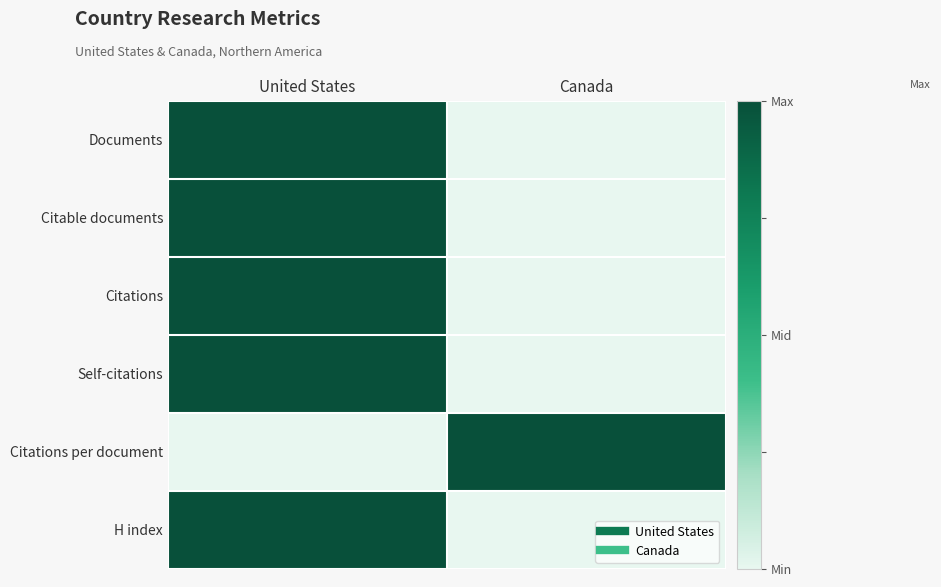

Count the number of categories in the chart.

2